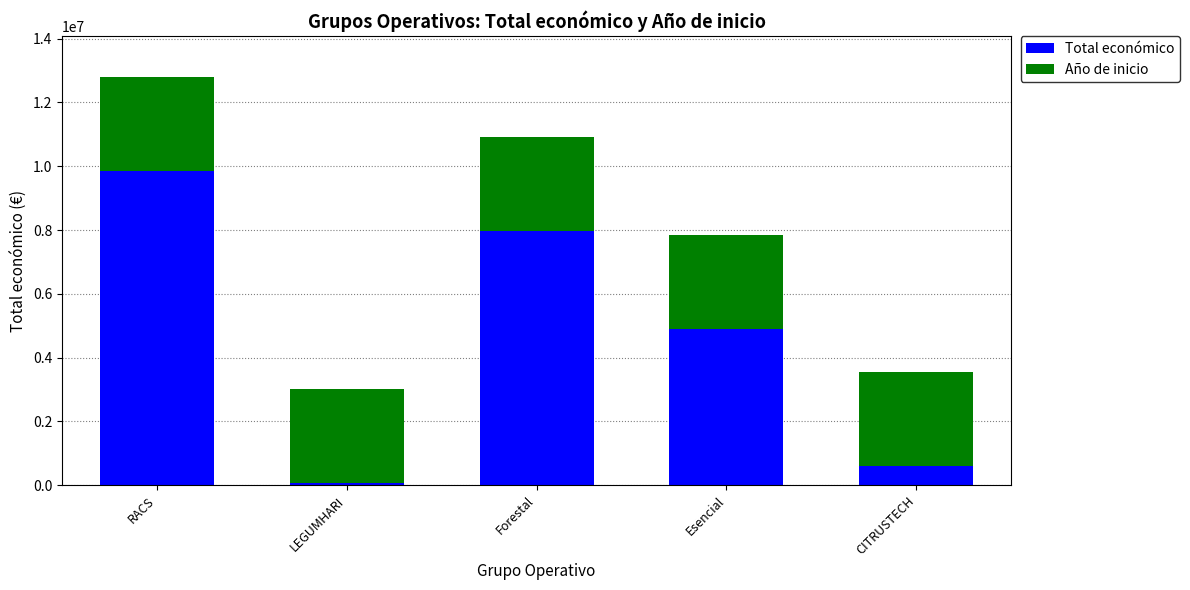

Count the number of categories in the chart.

5